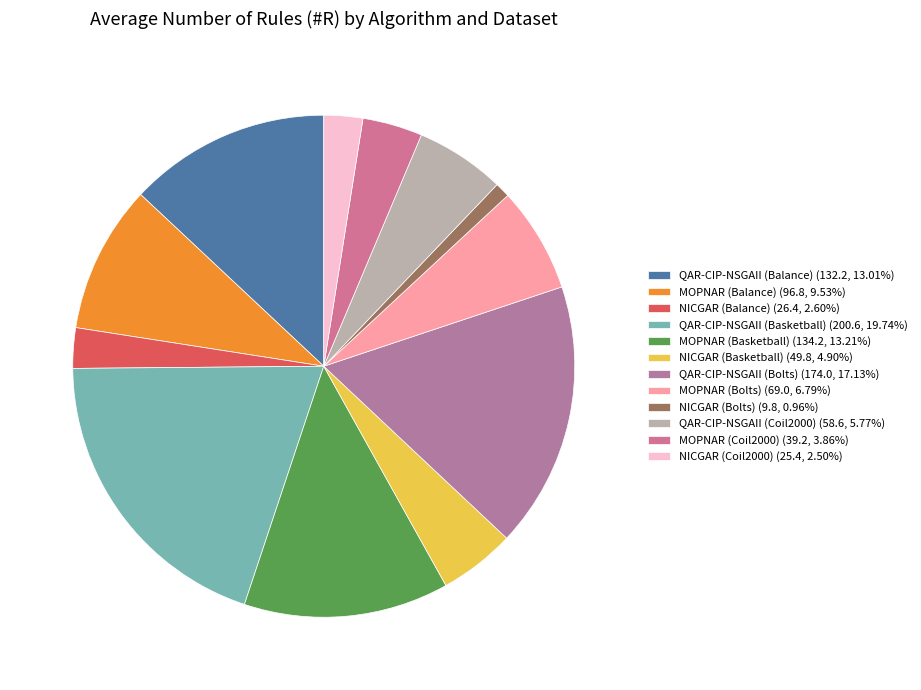

Is it true that MOPNAR (Coil2000) is 4% of the pie?

True